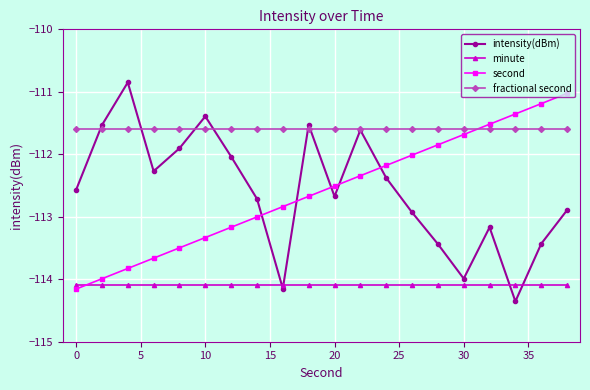

At how many categories does at least one series exceed -111?

1